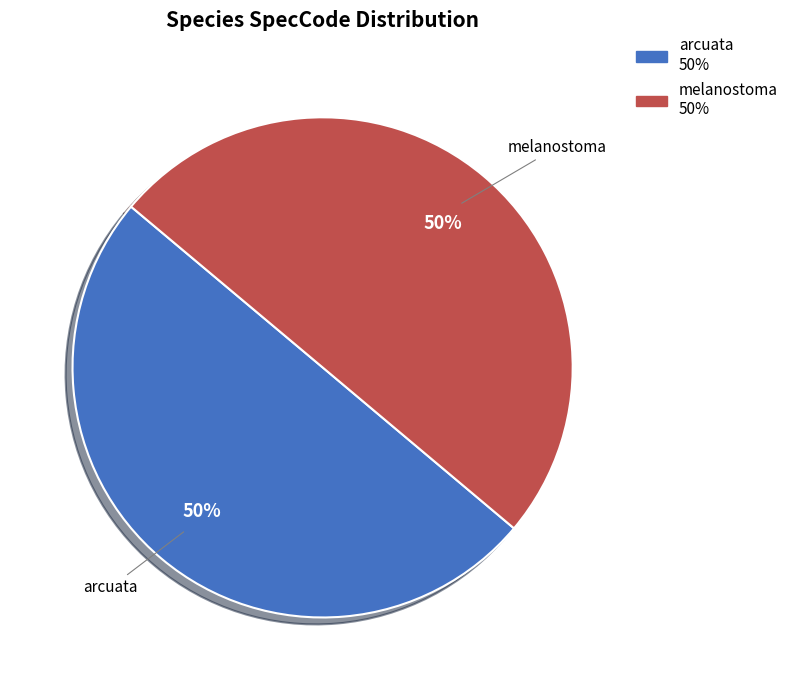

To the nearest percent, what is the average slice percentage?

50%